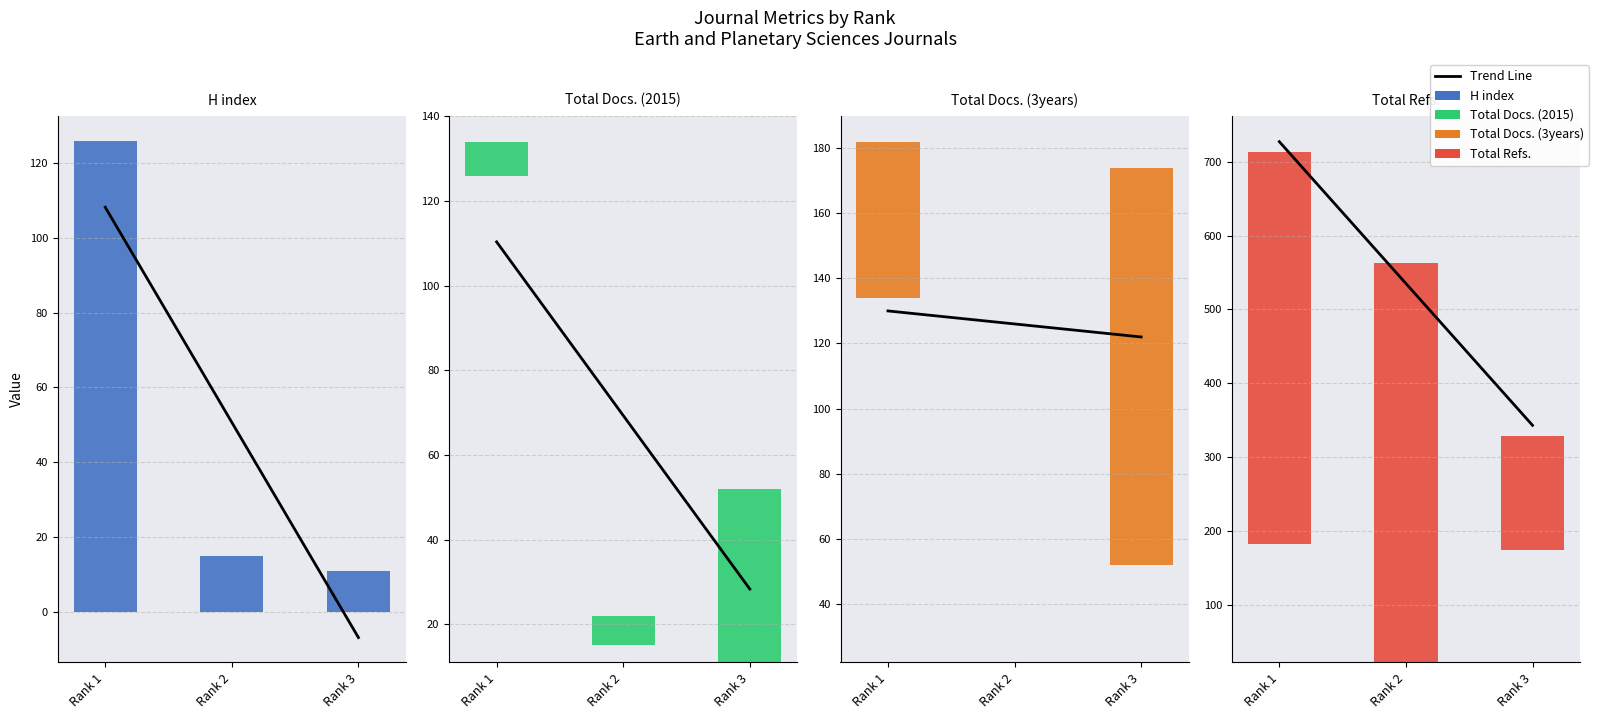

List the series in order of their peak value, lowest first.

Total Docs. (2015), Total Docs. (3years), H index, Total Refs., Trend Line